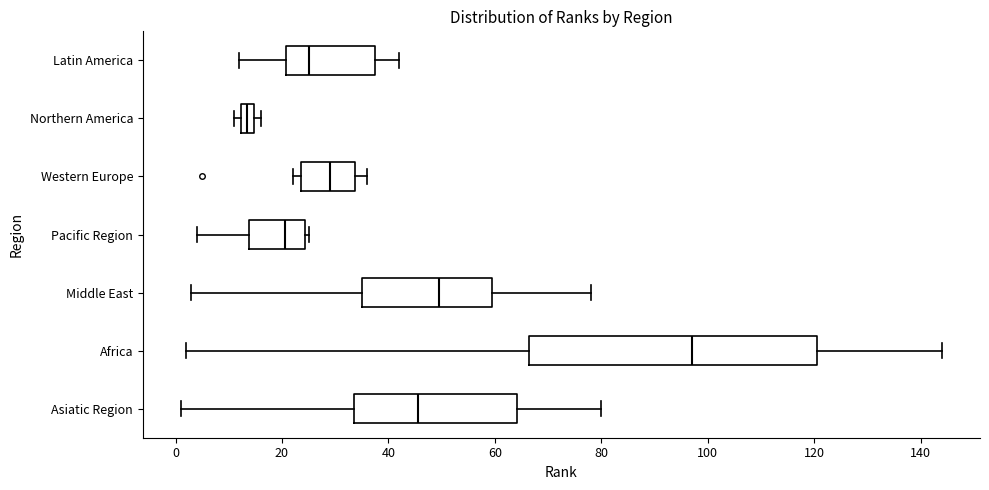

Where does the median line of the box for Africa sit on the x-axis? The values are not printed on the chart, so give them approximately, as read against the axis.

98